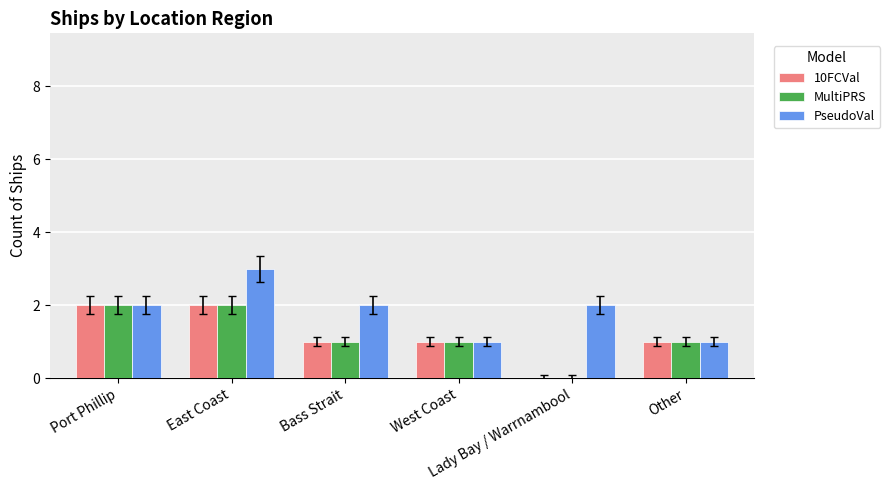

What is the average value of the MultiPRS series?

1